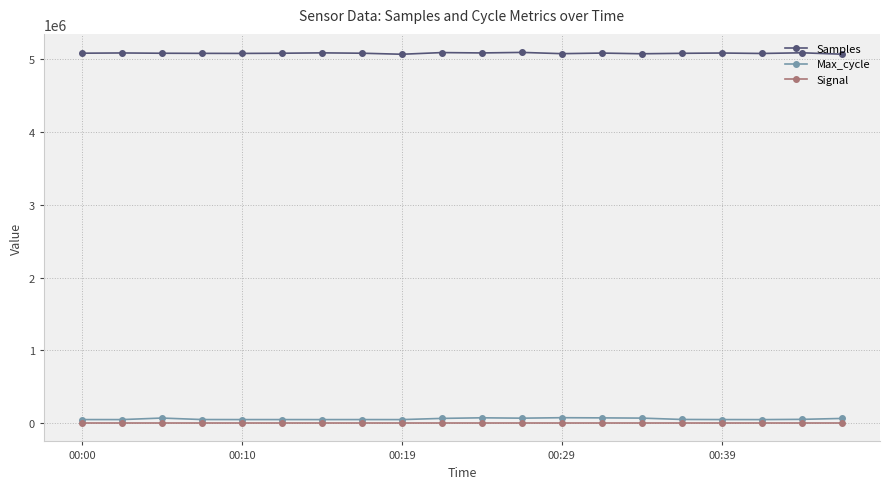

Which series has the largest total across all categories?

Samples